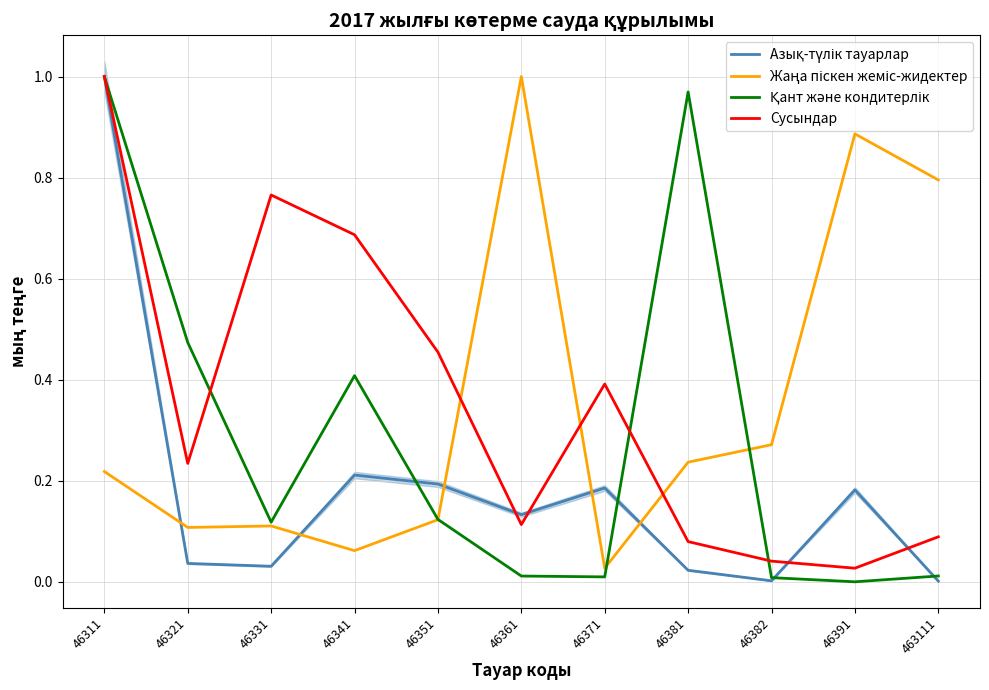

At which category does Қант және кондитерлік reach its first local valley?

46331